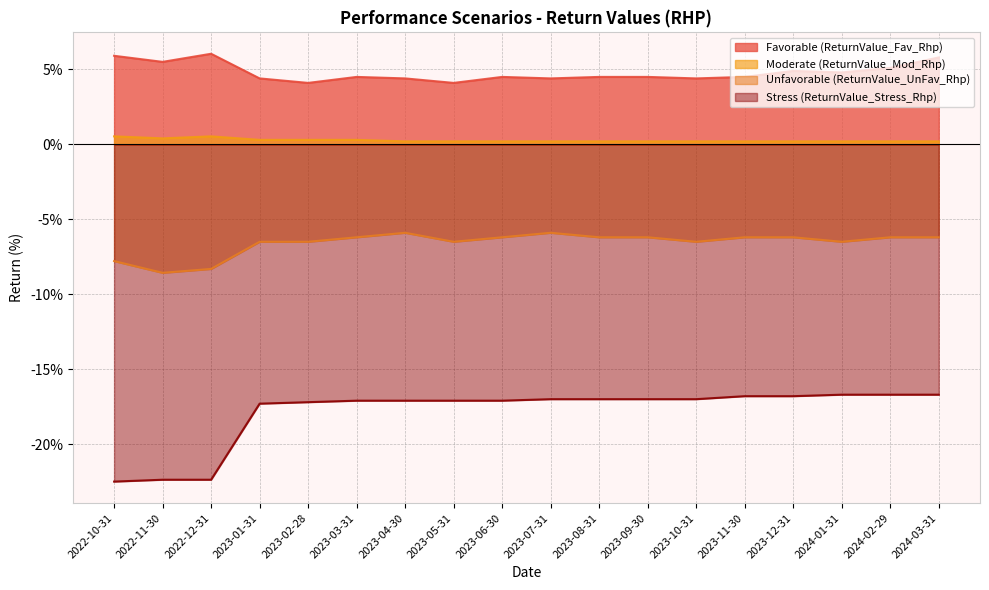

Between 2023-01-31 and 2023-08-31, which is larger?

2023-08-31